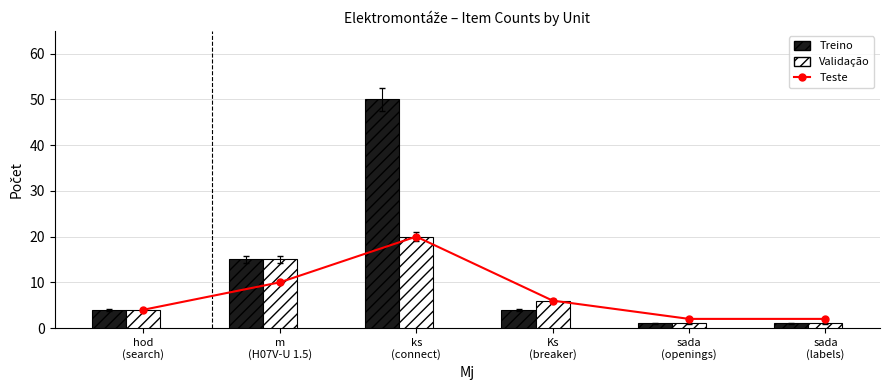

True or false: Teste has a value of 2 at sada
(openings).

True